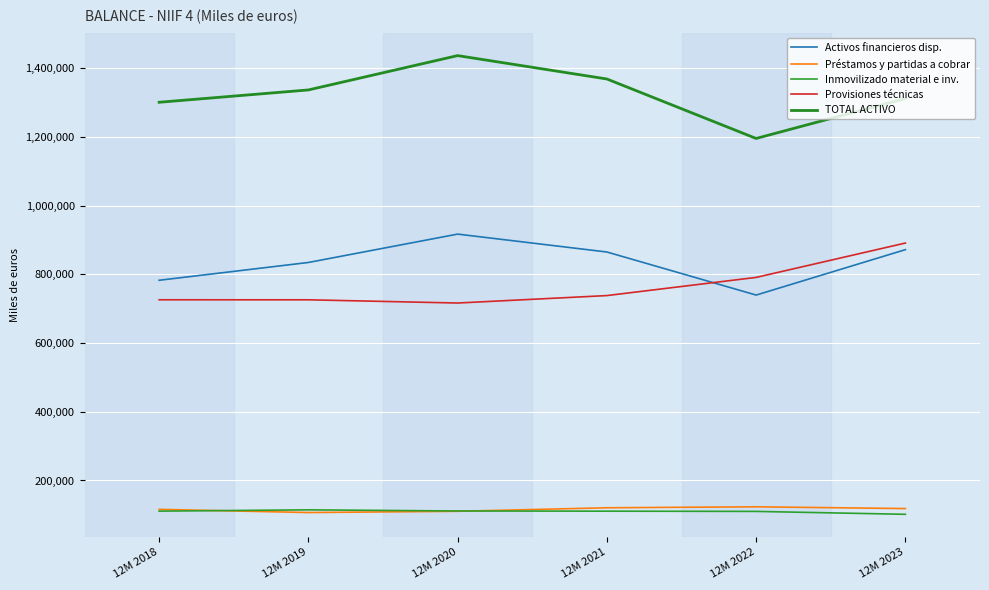

List the series in order of their peak value, highest first.

TOTAL ACTIVO, Activos financieros disp., Provisiones técnicas, Préstamos y partidas a cobrar, Inmovilizado material e inv.